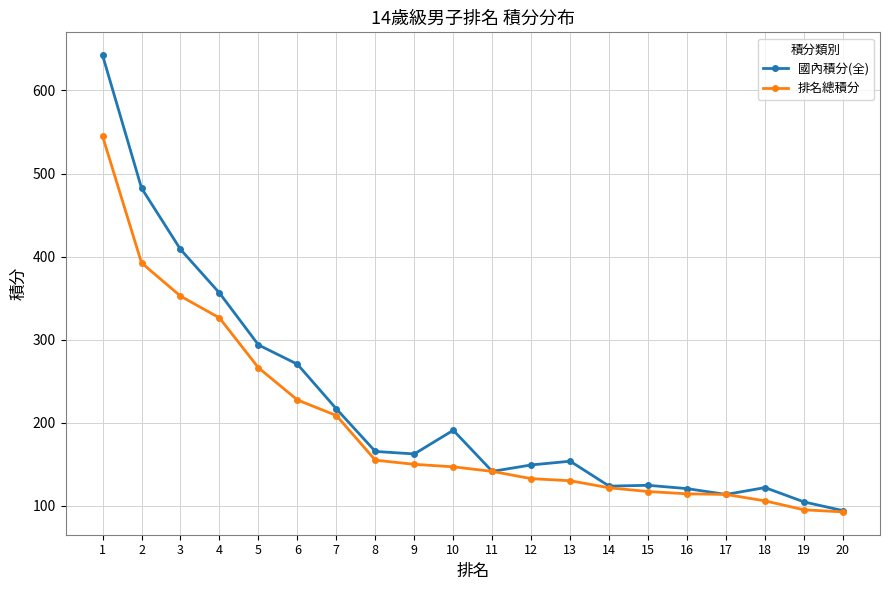

List the series in order of their peak value, lowest first.

排名總積分, 國內積分(全)